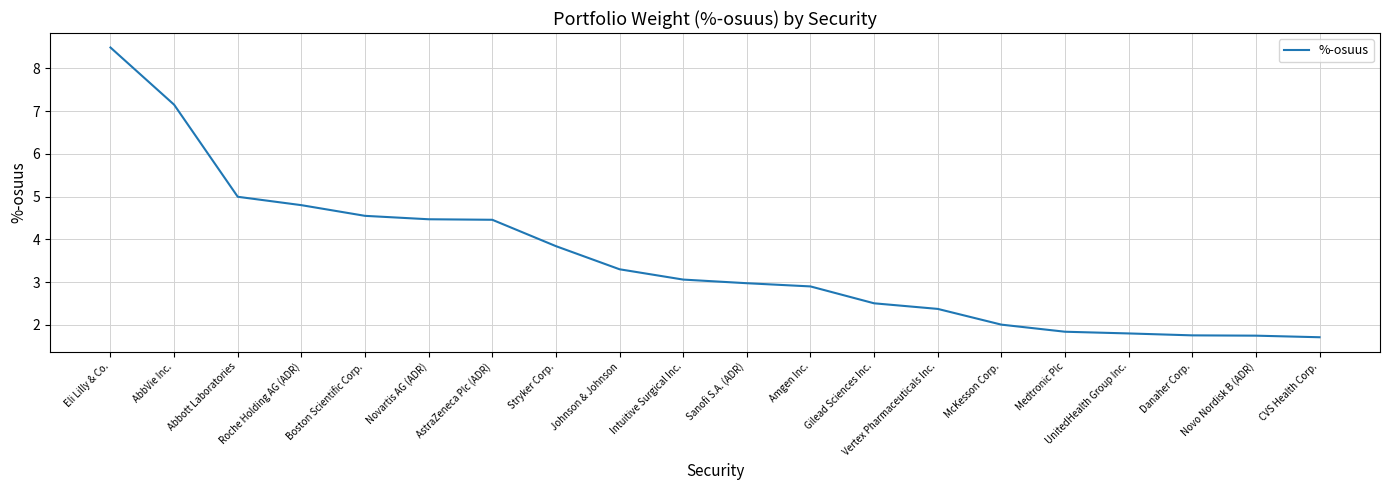

Is it true that the value at Intuitive Surgical Inc. is 1.3?

False